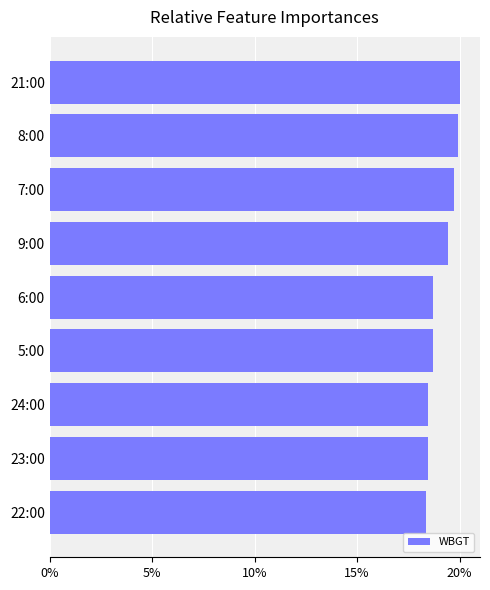

What is the sum of all values?

171.8